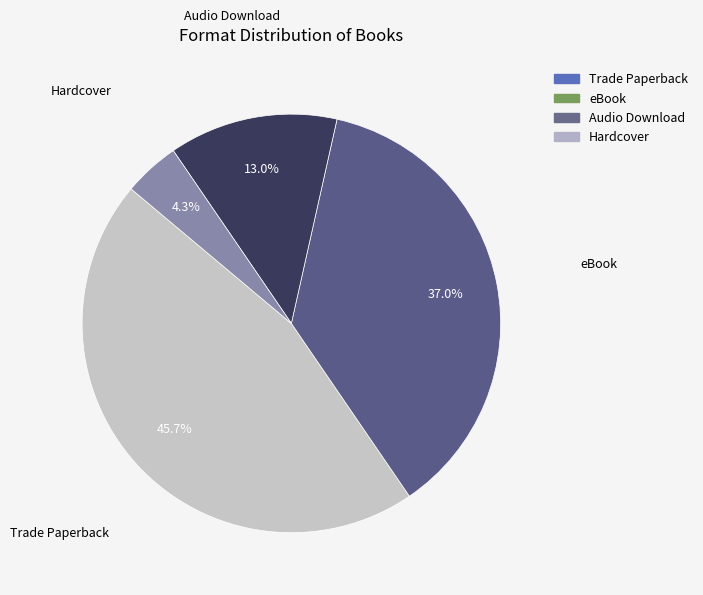

Is there a majority slice in this chart?

No